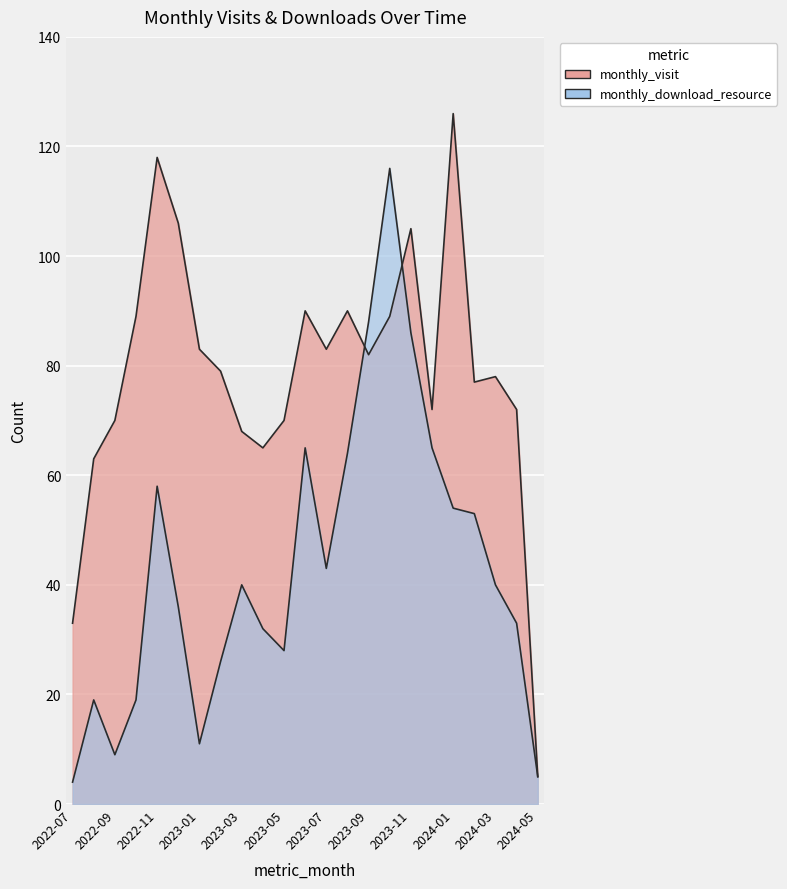

Which series has the largest total across all categories?

monthly_visit